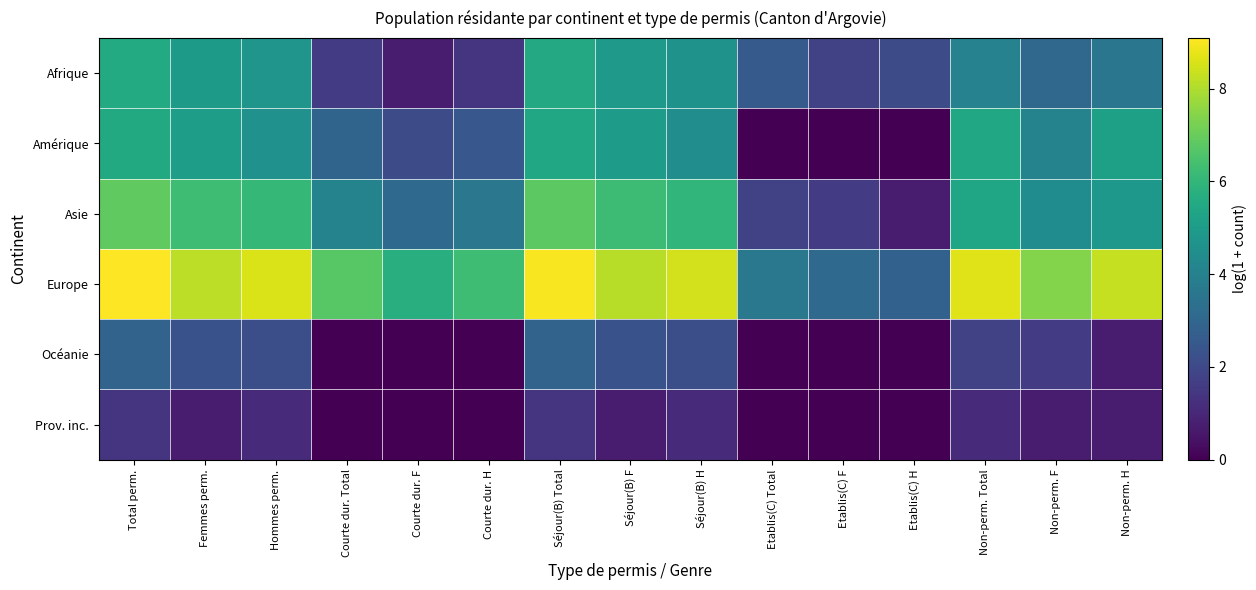

Which category has the highest value across all series?

Total perm.